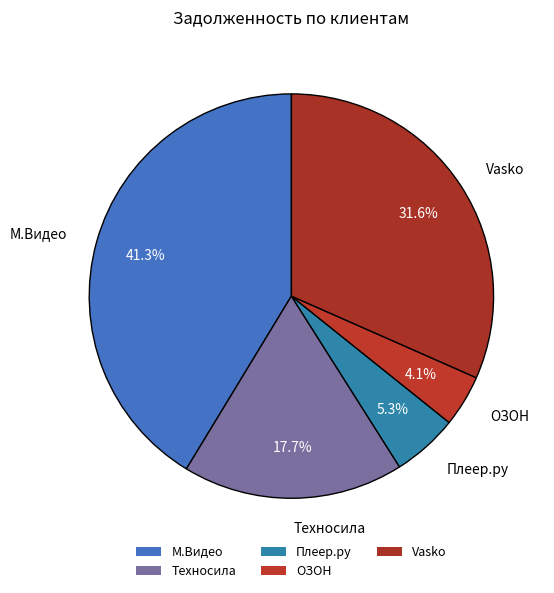

How many segments does this pie chart have?

5